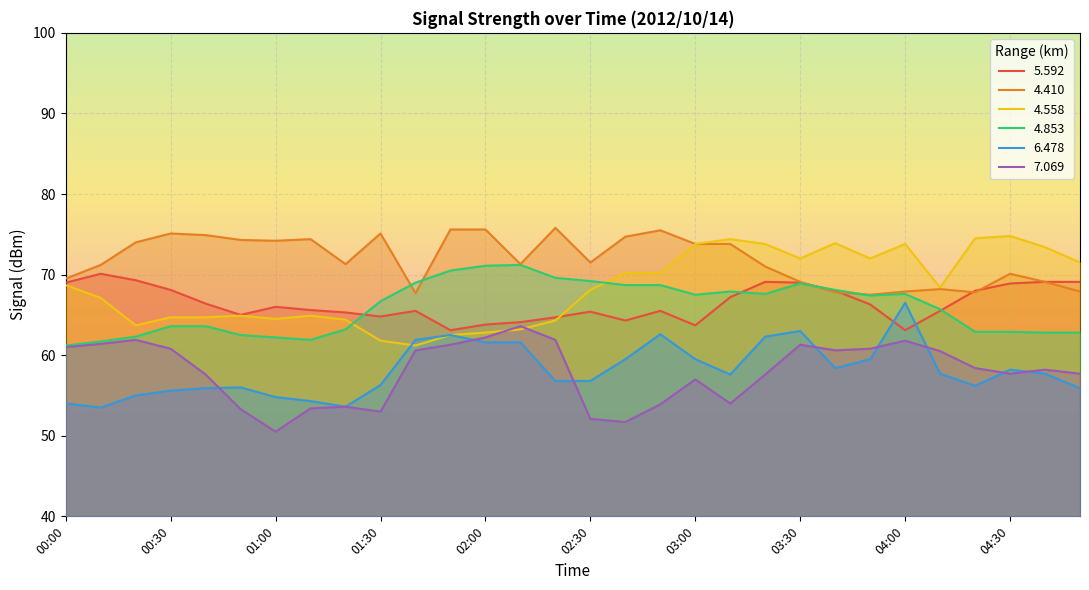

What is the maximum value shown in the chart?

75.8